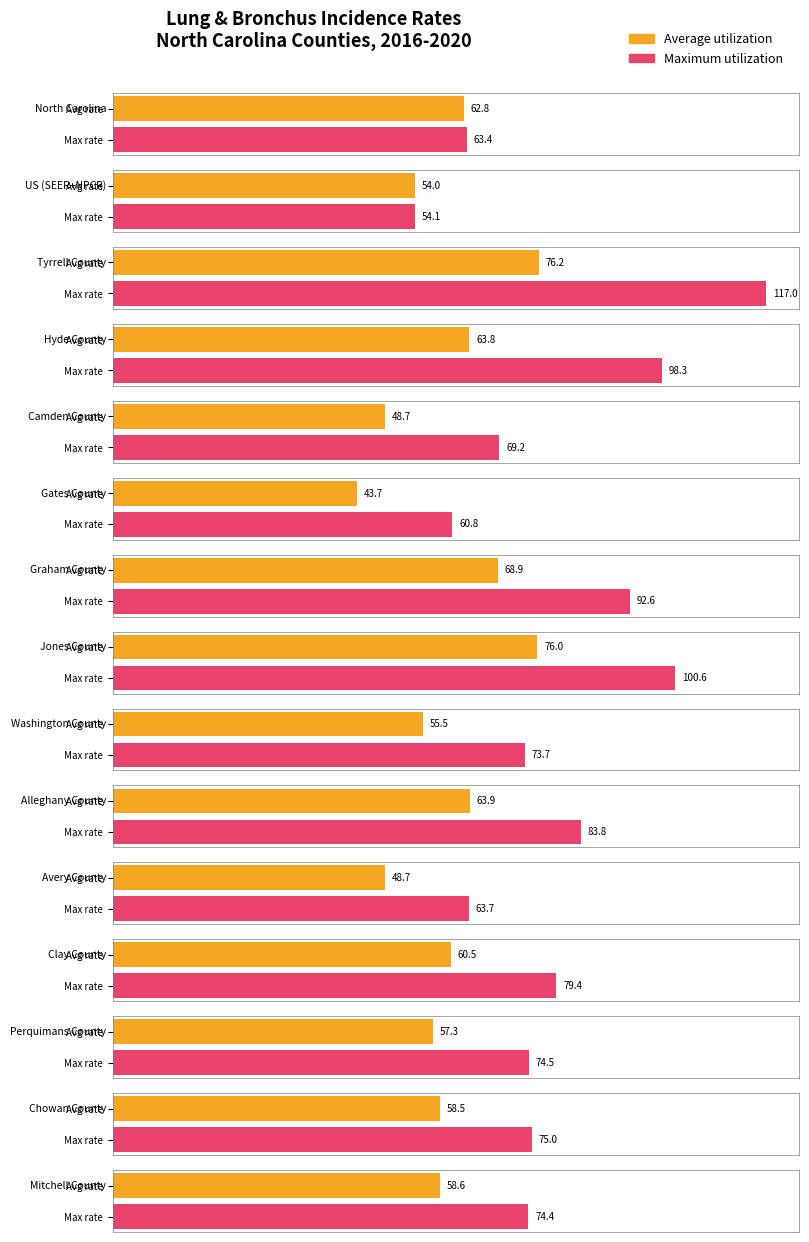

What is the minimum value shown in the chart?

43.7